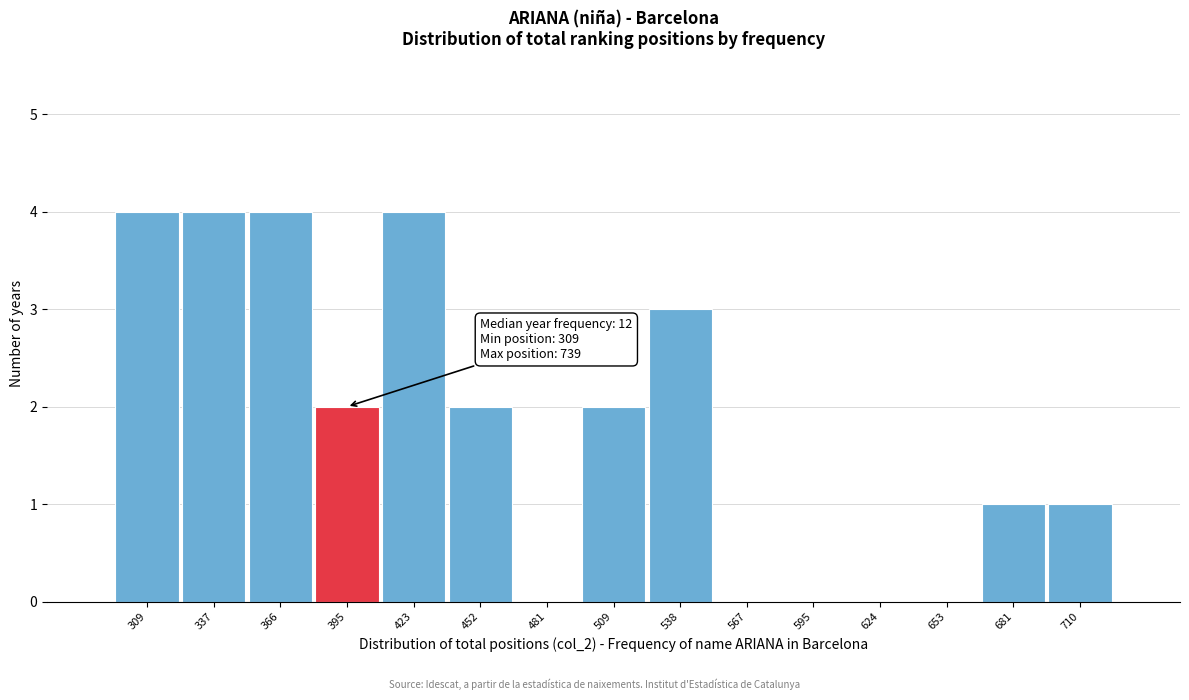

Reading left to right, what are all the values shown in this chart?

309=4	337=4	366=4	395=2	423=4	452=2	481=0	509=2	538=3	567=0	595=0	624=0	653=0	681=1	710=1